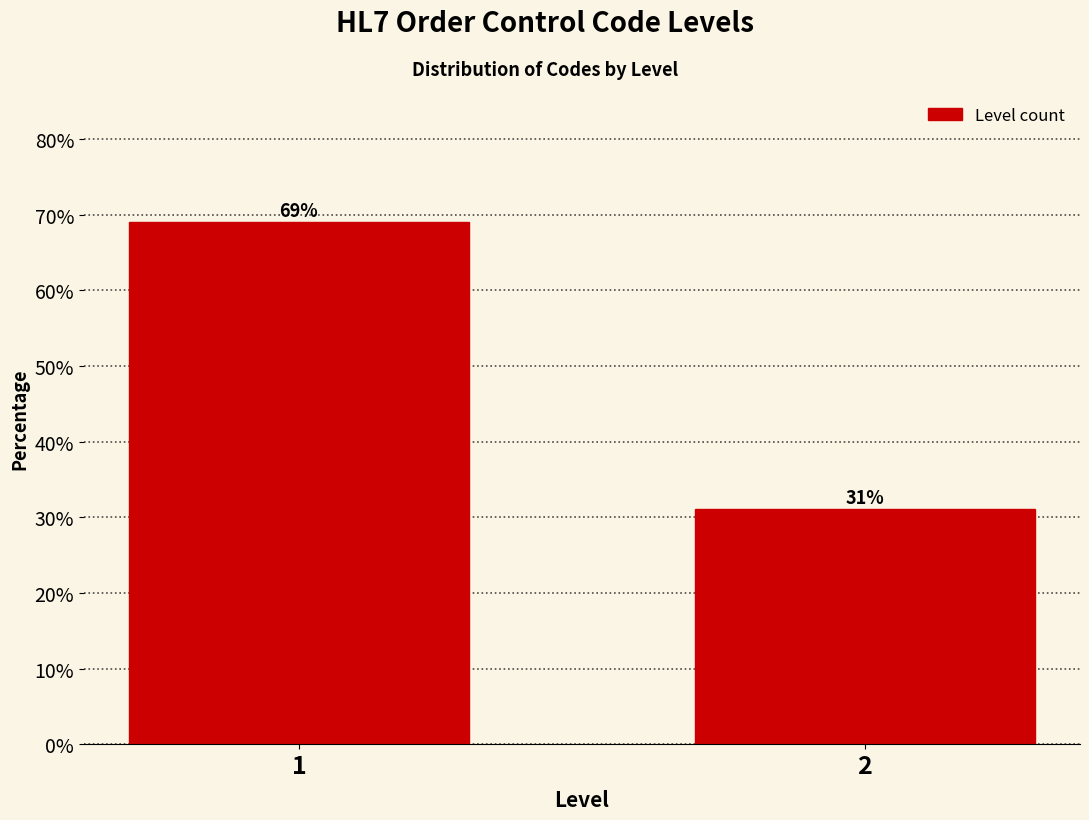

Reading left to right, extract all data points from this chart.

1=69.0	2=31.0